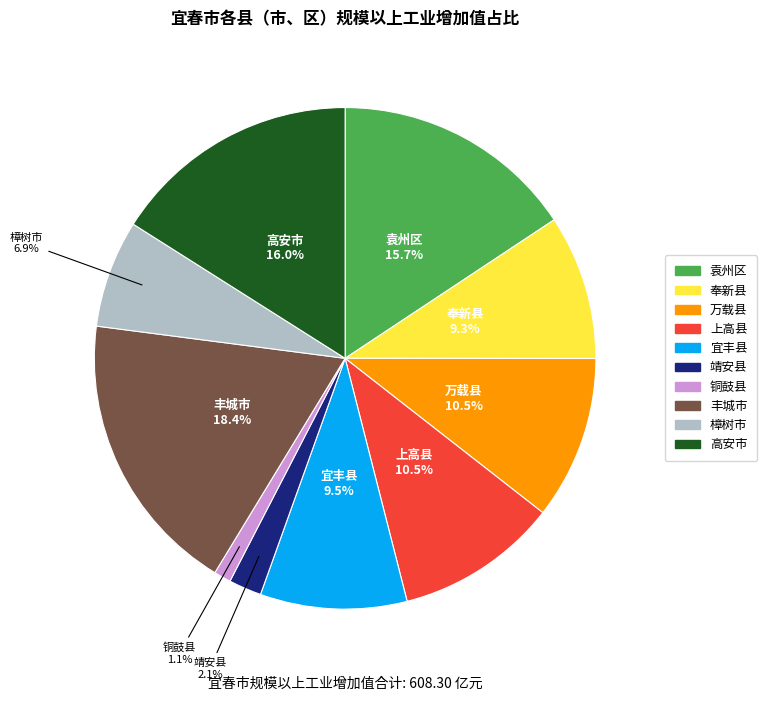

To the nearest percent, what is the combined percentage of 樟树市 and 高安市?

23%